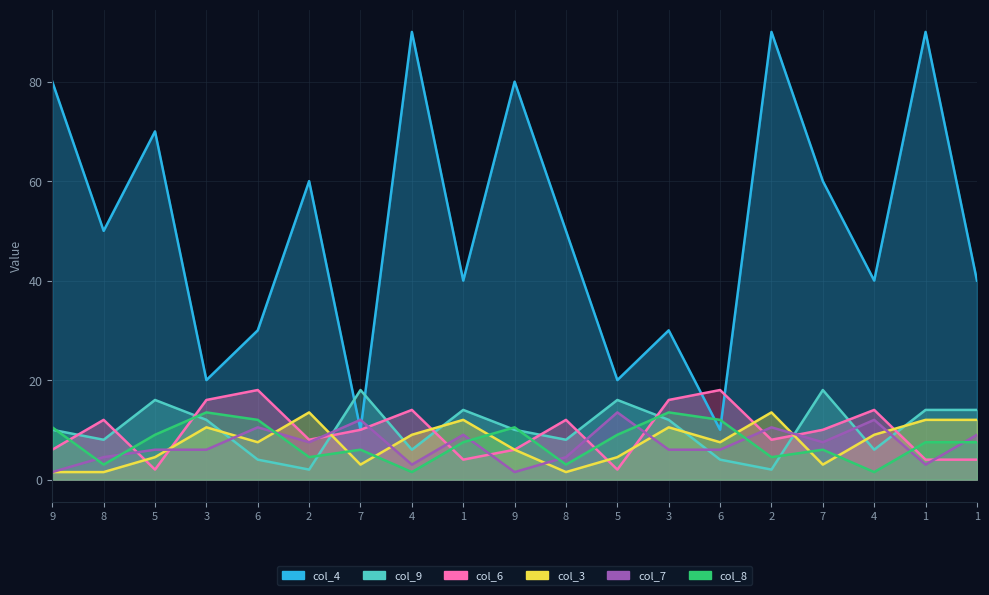

True or false: col_3 and col_4 intersect in this chart.

False